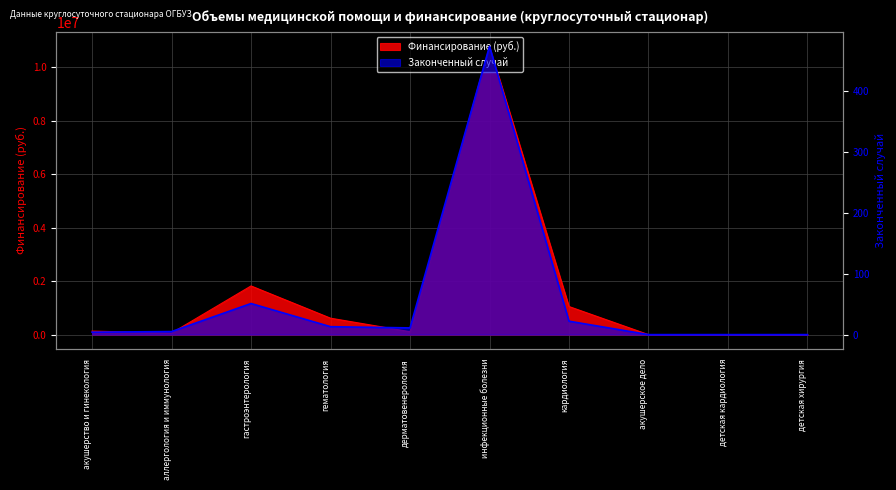

Which has a higher value, детская хирургия or акушерство и гинекология?

акушерство и гинекология